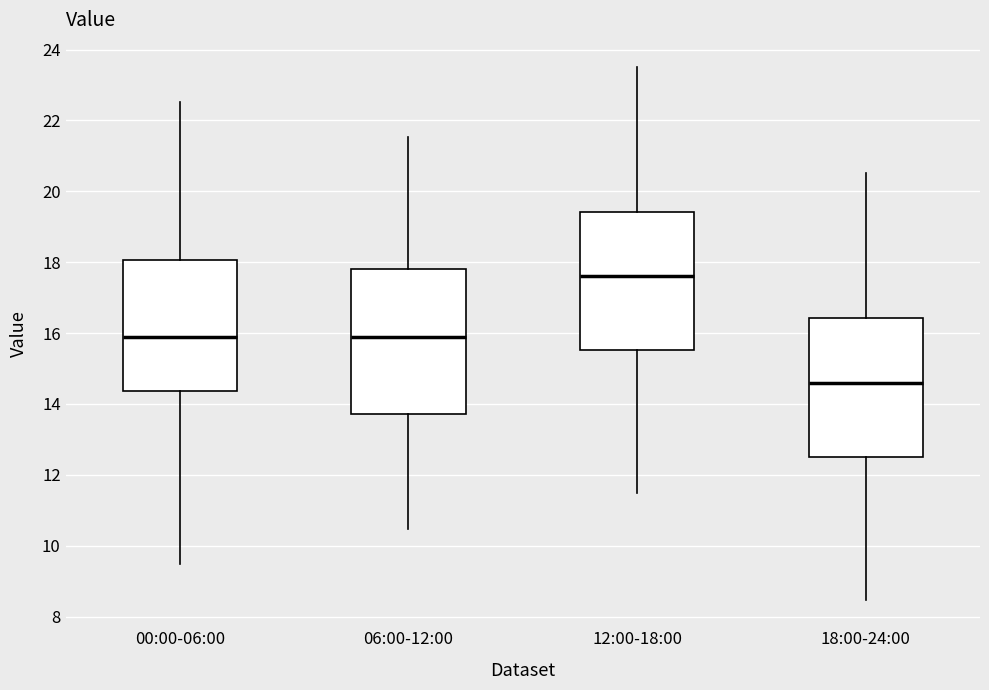

Which box has the highest median line?

12:00-18:00